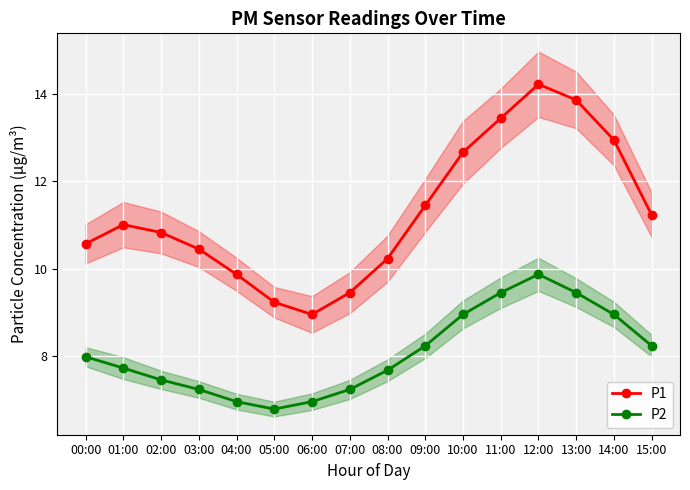

Is the value of P2 at 11:00 greater than the value of P1 at 00:00?

No